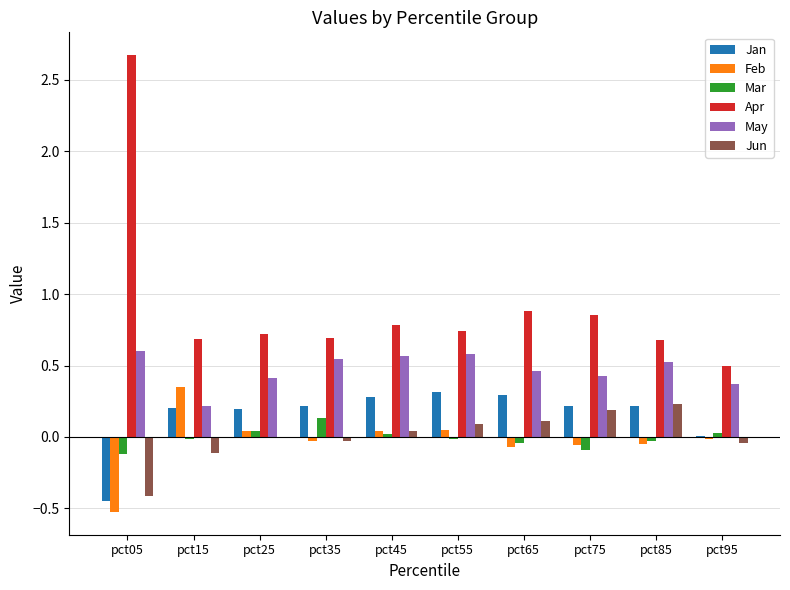

What is the sum of all Apr values?

9.2